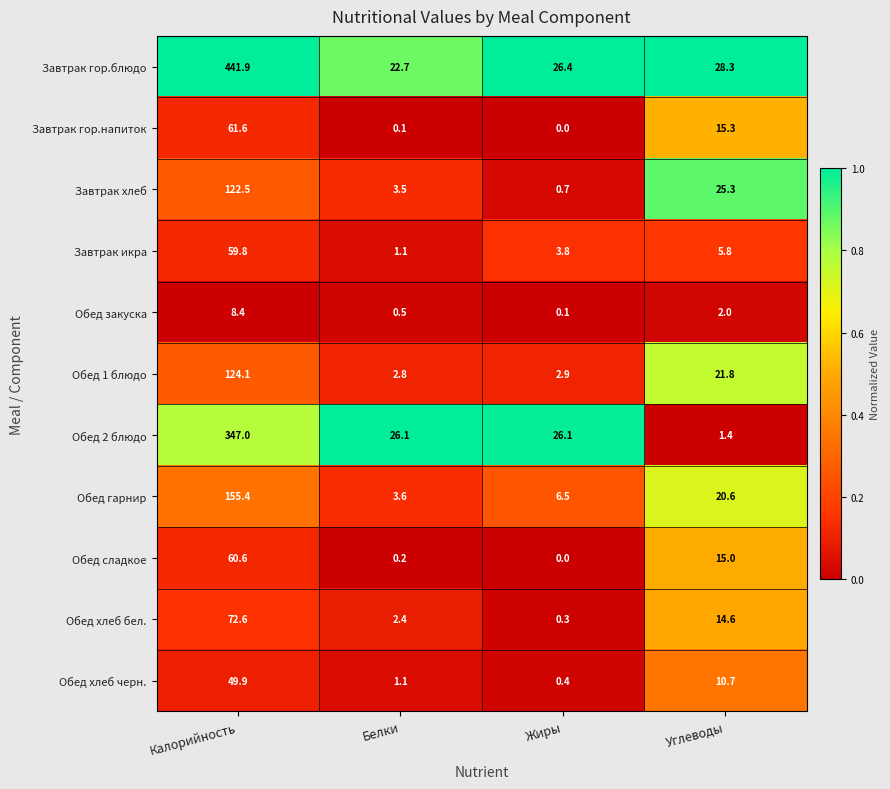

List the series in order of their peak value, lowest first.

Обед закуска, Обед хлеб черн., Завтрак икра, Обед сладкое, Завтрак гор.напиток, Обед хлеб бел., Завтрак хлеб, Обед 1 блюдо, Обед гарнир, Обед 2 блюдо, Завтрак гор.блюдо